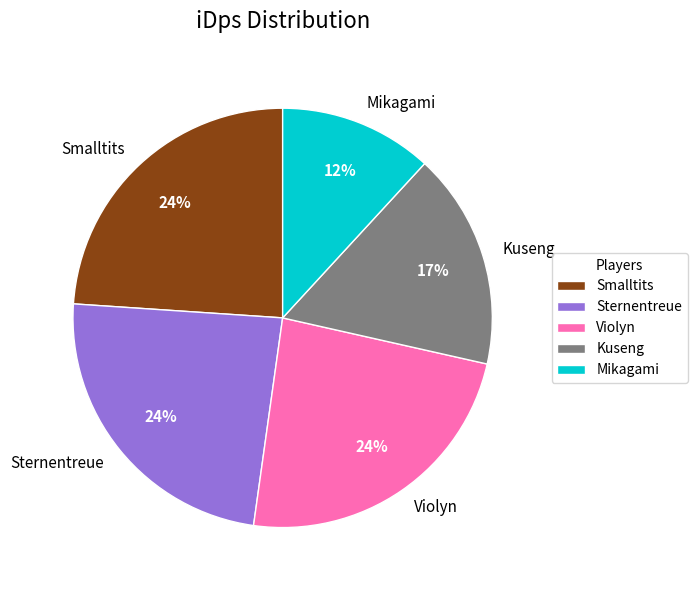

Count the number of slices in the pie.

5